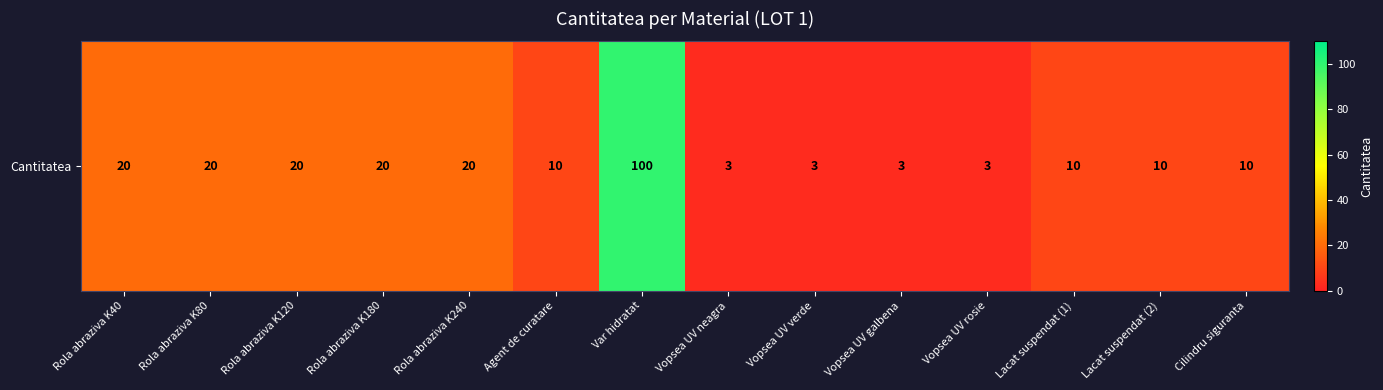

Reading left to right, list all the values displayed in this chart.

Rola abraziva K40=20	Rola abraziva K80=20	Rola abraziva K120=20	Rola abraziva K180=20	Rola abraziva K240=20	Agent de curatare=10	Var hidratat=100	Vopsea UV neagra=3	Vopsea UV verde=3	Vopsea UV galbena=3	Vopsea UV rosie=3	Lacat suspendat (1)=10	Lacat suspendat (2)=10	Cilindru siguranta=10